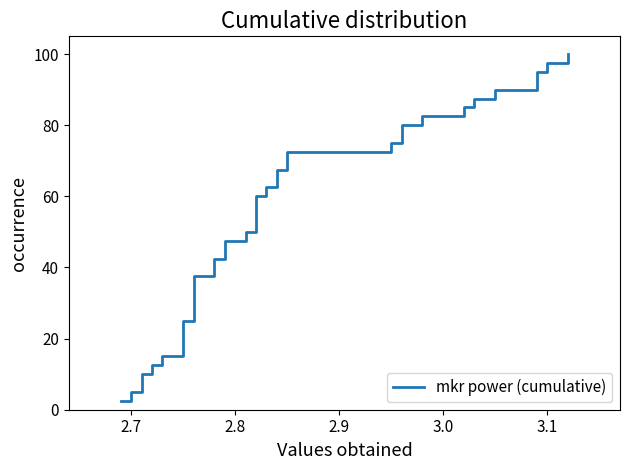

What is the smallest value displayed?

2.5